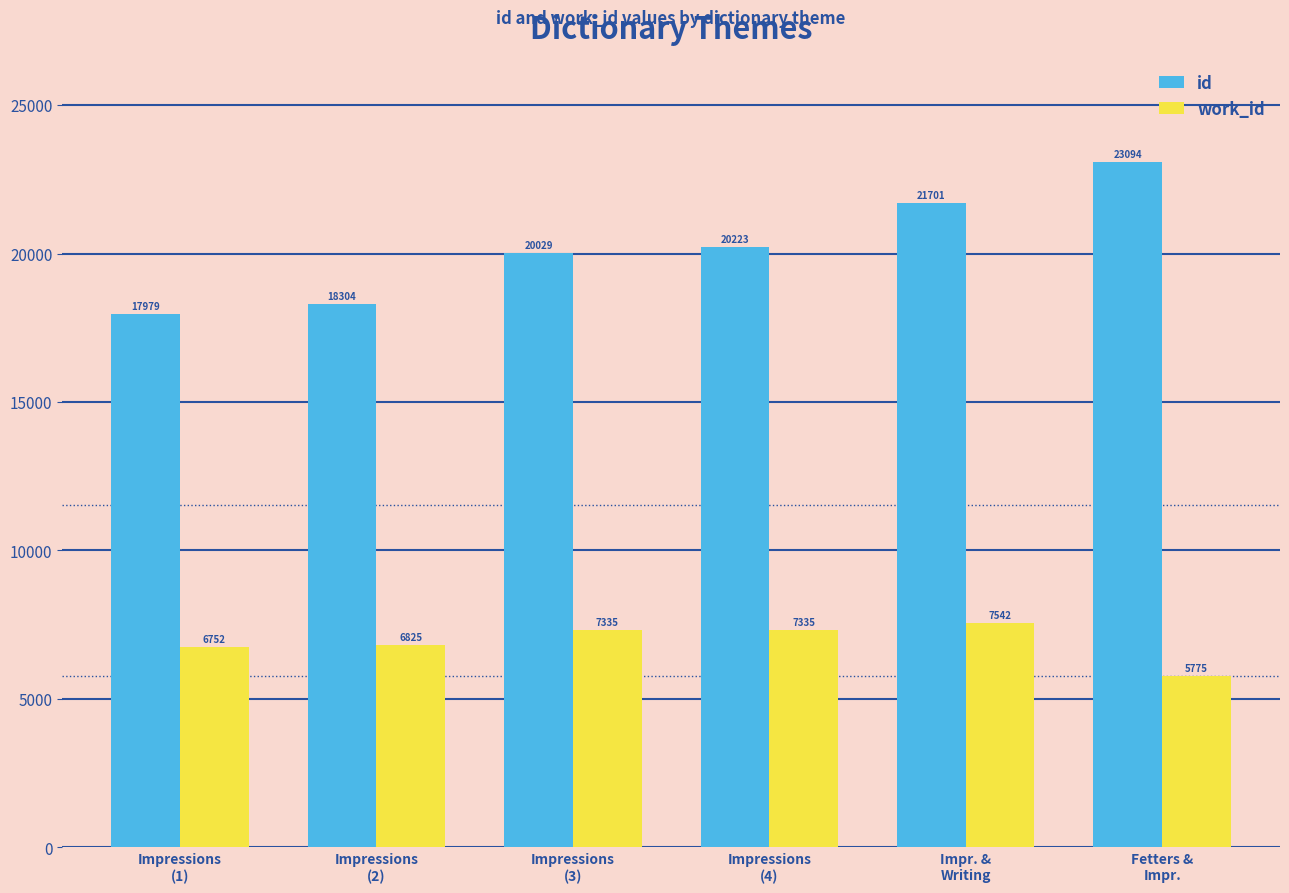

Is the value of id at Impr. &
Writing greater than the value of work_id at Impressions
(4)?

Yes